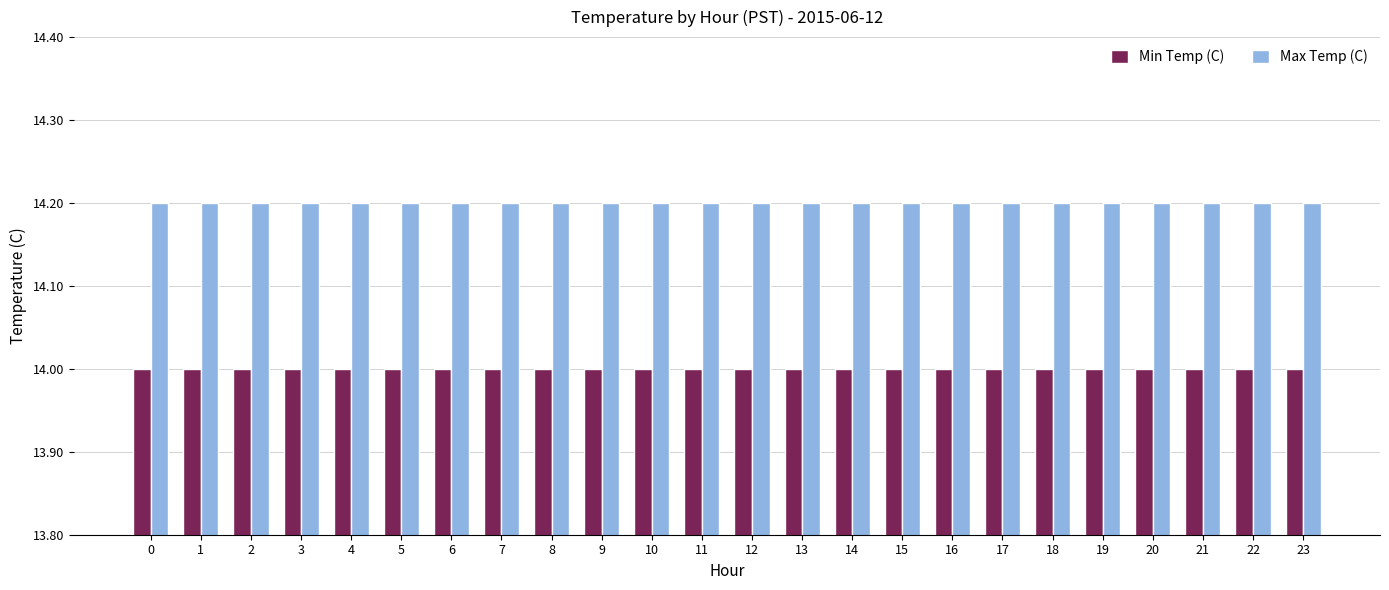

List the series in order of their overall mean, highest first.

Max Temp (C), Min Temp (C)